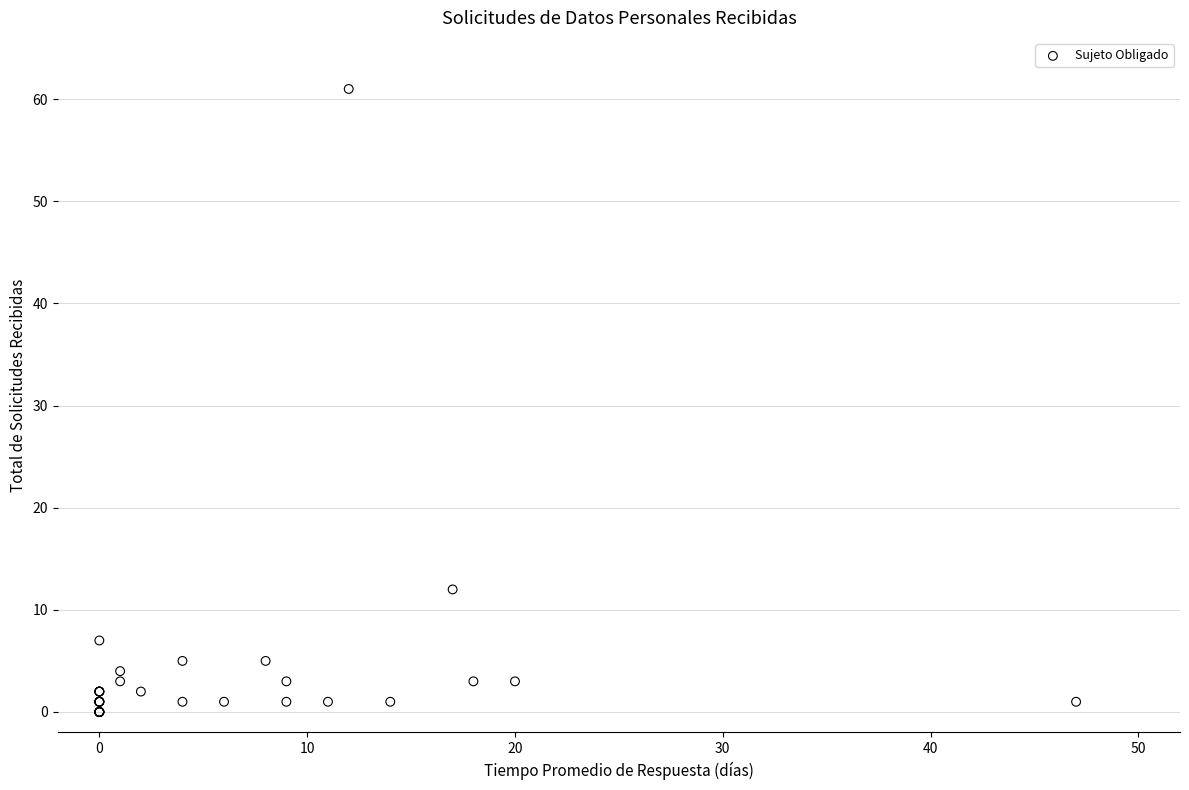

What Y value in the scatter plot is closest to 30?

12